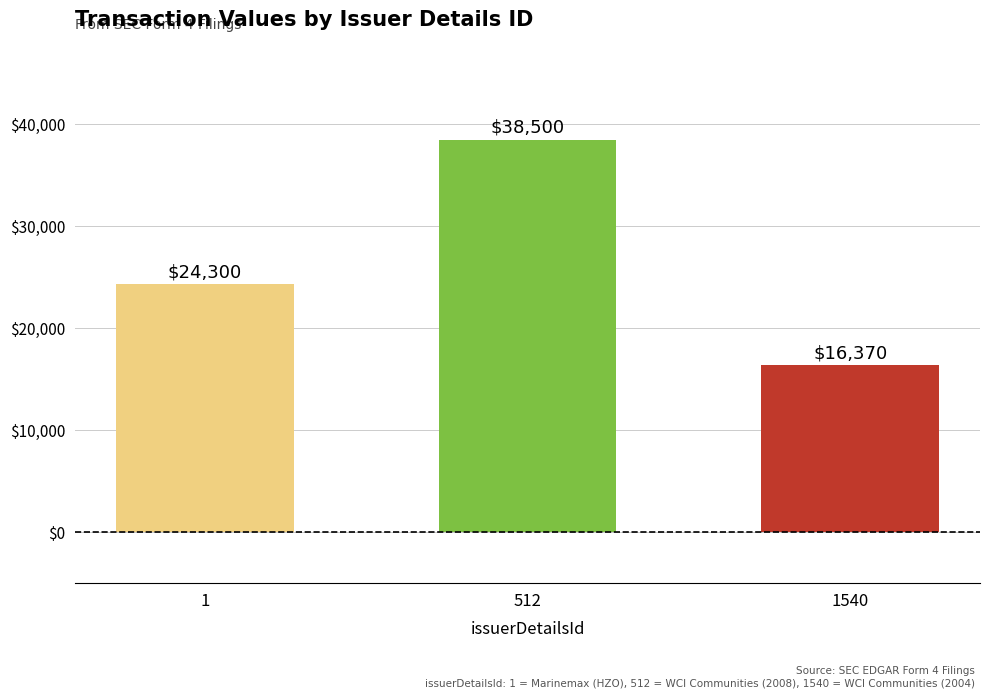

Rank the categories by value from lowest to highest.

1540, 1, 512